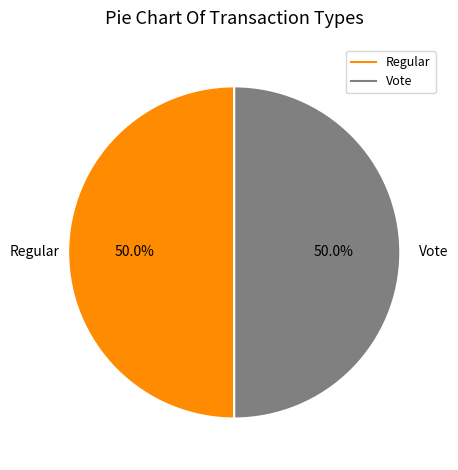

Approximately how many times larger is the value at Regular compared to Vote?

1.0